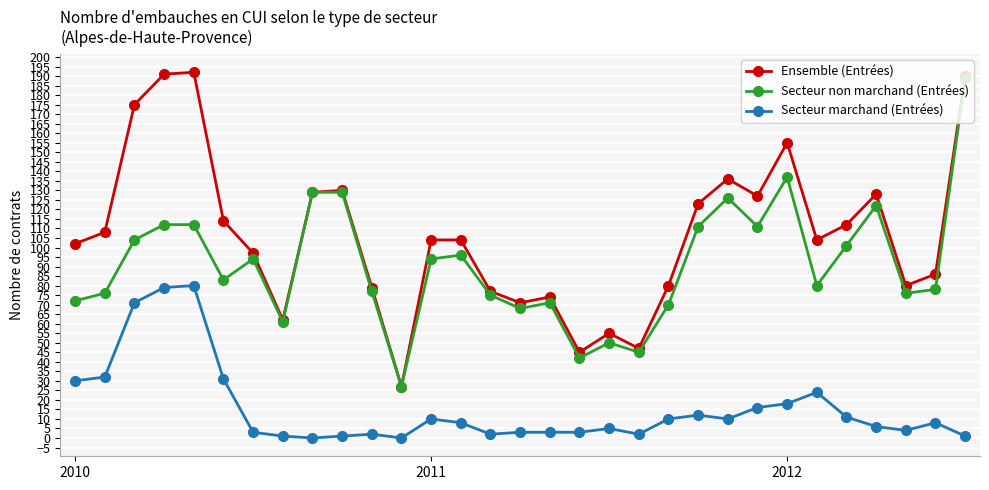

Which series has the largest range (max minus min)?

Ensemble (Entrées)